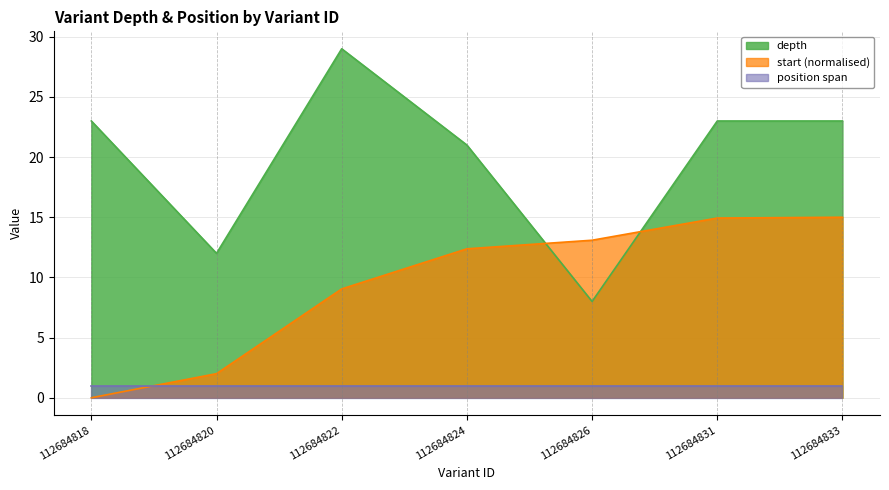

What is the value of the depth point at the 2nd from the left?

12.0